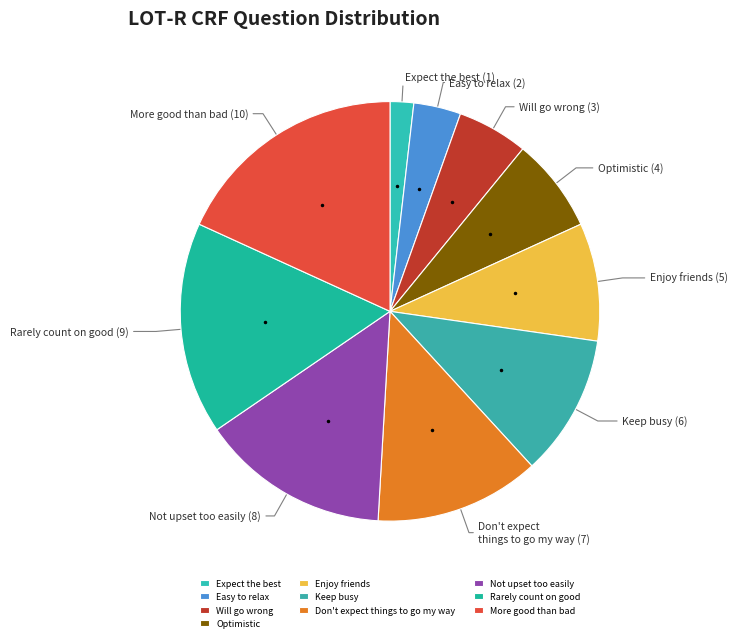

Does any single category account for the majority?

No